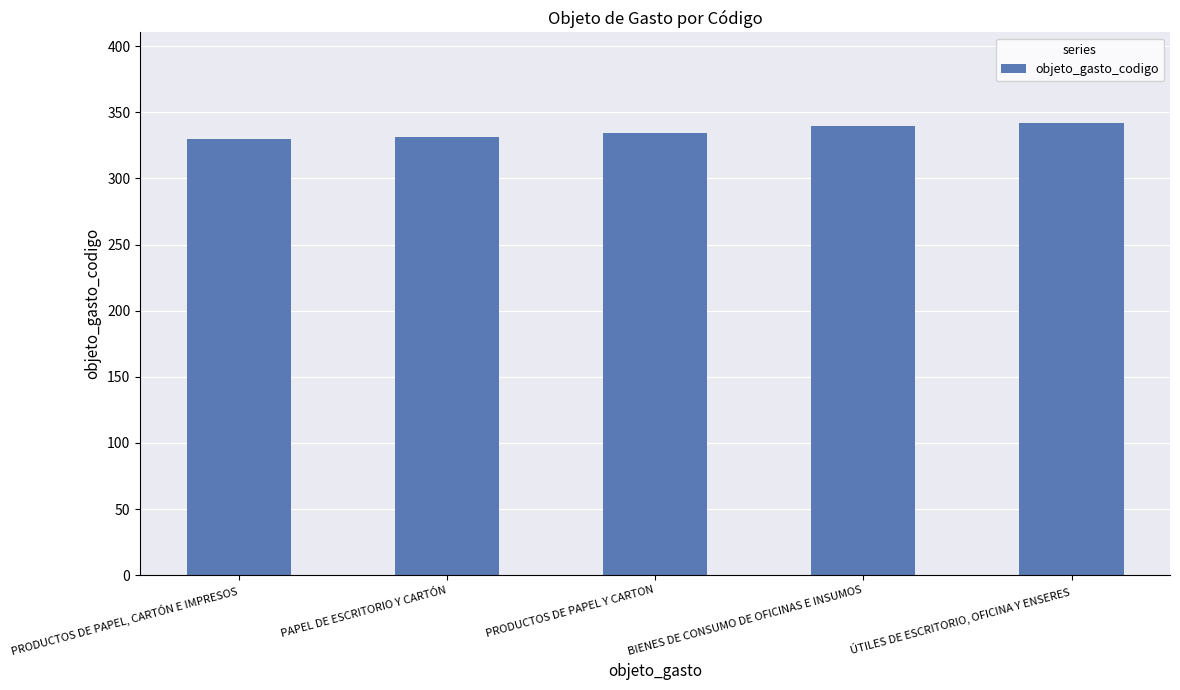

Rank the categories by value from highest to lowest.

ÚTILES DE ESCRITORIO, OFICINA Y ENSERES, BIENES DE CONSUMO DE OFICINAS E INSUMOS, PRODUCTOS DE PAPEL Y CARTON, PAPEL DE ESCRITORIO Y CARTÓN, PRODUCTOS DE PAPEL, CARTÓN E IMPRESOS